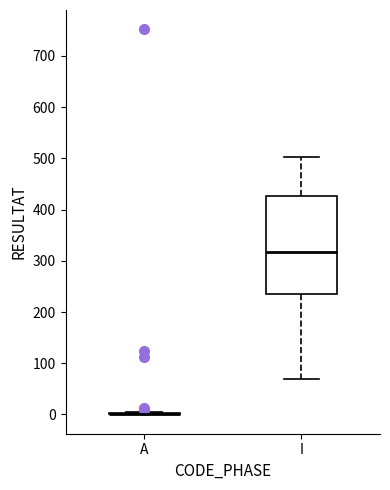

Reading left to right, read every box against the y-axis: the position of its median line, the range the box covers, and the ends of its whiskers. The values are not printed on the chart, so give them approximately, as read against the axis.

A: box collapsed to a line at 0, whiskers 0 to 10
I: median 320, box 240 to 430, whiskers 70 to 500